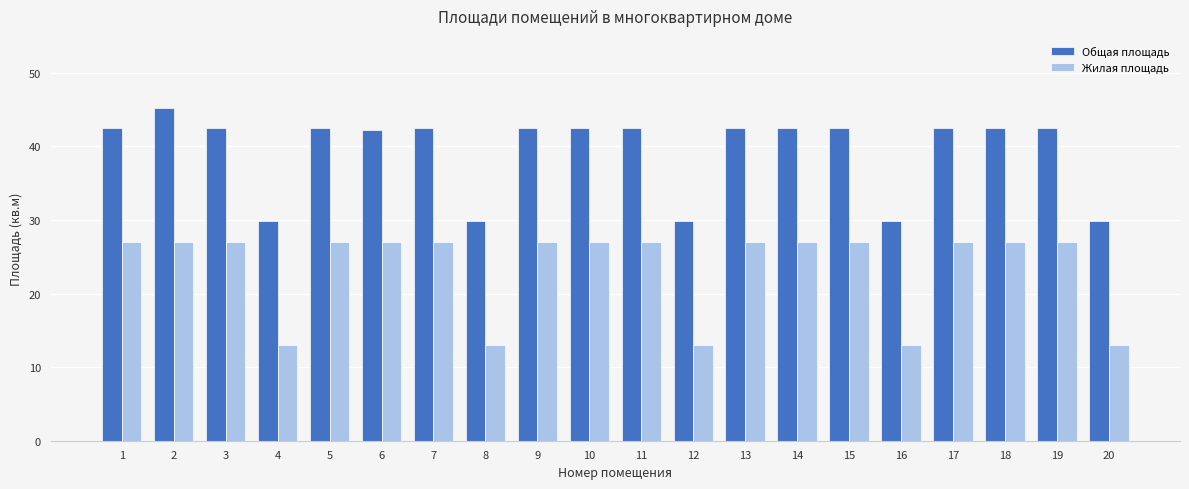

What is the spread (max minus min) of values at 5?

15.5